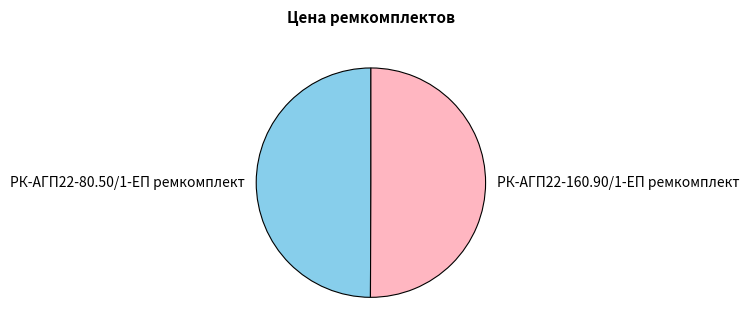

Approximately how many times larger is the value at РК-АГП22-80.50/1-ЕП ремкомплект compared to РК-АГП22-160.90/1-ЕП ремкомплект?

1.0